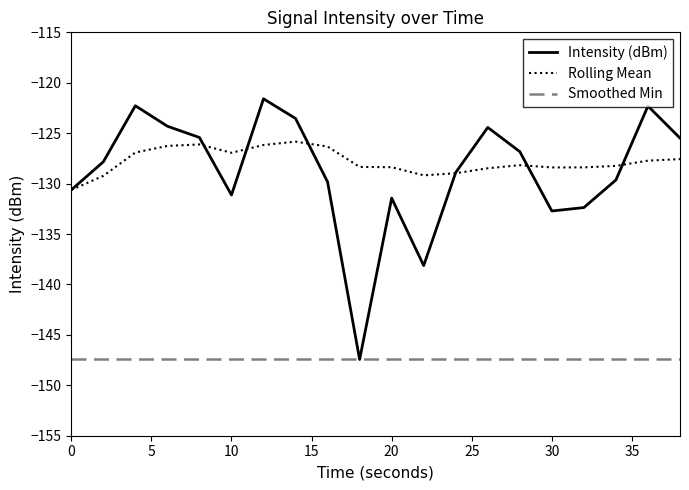

What is the minimum value shown in the chart?

-147.4